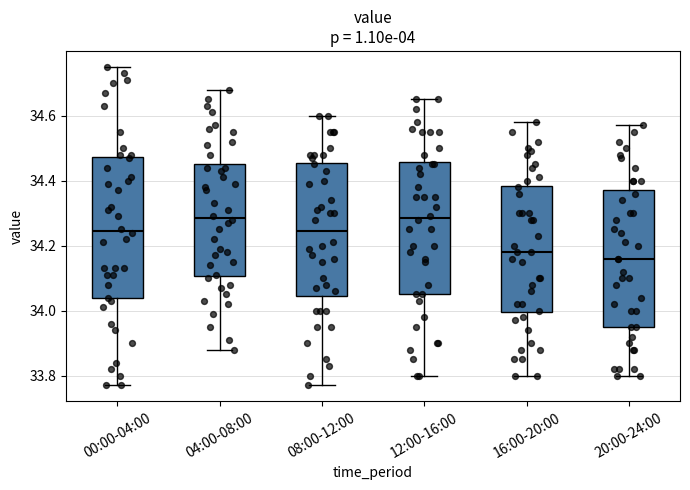

Reading left to right, transcribe this box plot: for each box, give where its median line is, the range the box spans, and where its two whiskers end, as read against the y-axis. The values are not printed on the chart, so give them approximately, as read against the axis.

00:00-04:00: median 34.24, box 34.04 to 34.48, whiskers 33.78 to 34.76
04:00-08:00: median 34.28, box 34.10 to 34.46, whiskers 33.88 to 34.68
08:00-12:00: median 34.24, box 34.04 to 34.46, whiskers 33.78 to 34.60
12:00-16:00: median 34.28, box 34.06 to 34.46, whiskers 33.80 to 34.66
16:00-20:00: median 34.18, box 34.00 to 34.38, whiskers 33.80 to 34.58
20:00-24:00: median 34.16, box 33.96 to 34.38, whiskers 33.80 to 34.58